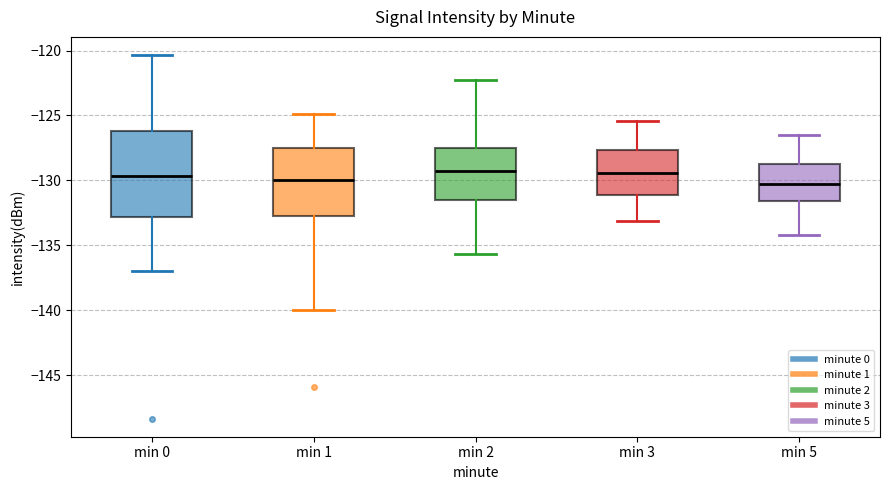

Reading left to right, read every box against the y-axis: the position of its median line, the range the box covers, and the ends of its whiskers. The values are not printed on the chart, so give them approximately, as read against the axis.

min 0: median -129.5, box -133.0 to -126.0, whiskers -137.0 to -120.5
min 1: median -130.0, box -132.5 to -127.5, whiskers -140.0 to -125.0
min 2: median -129.5, box -131.5 to -127.5, whiskers -135.5 to -122.5
min 3: median -129.5, box -131.0 to -127.5, whiskers -133.0 to -125.5
min 5: median -130.5, box -131.5 to -128.5, whiskers -134.0 to -126.5